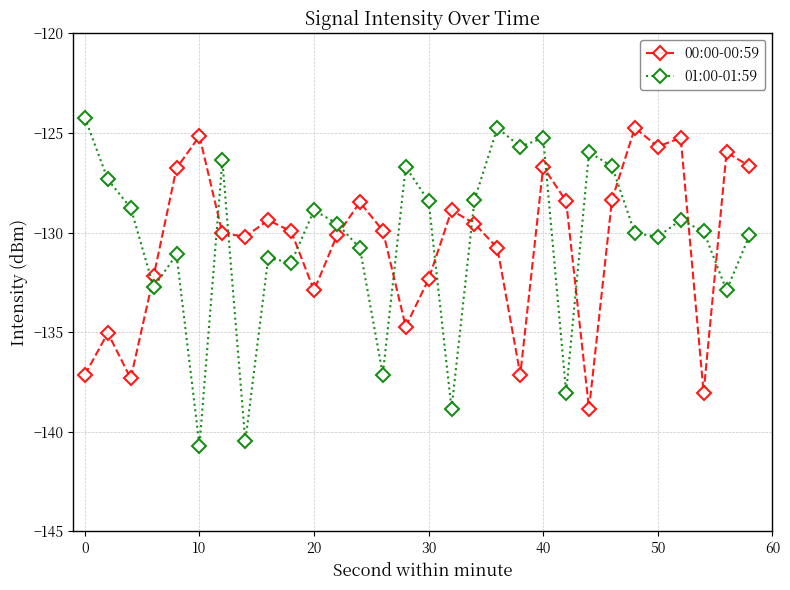

What is the value of the 00:00-00:59 point at the 13th from the left?

-128.5